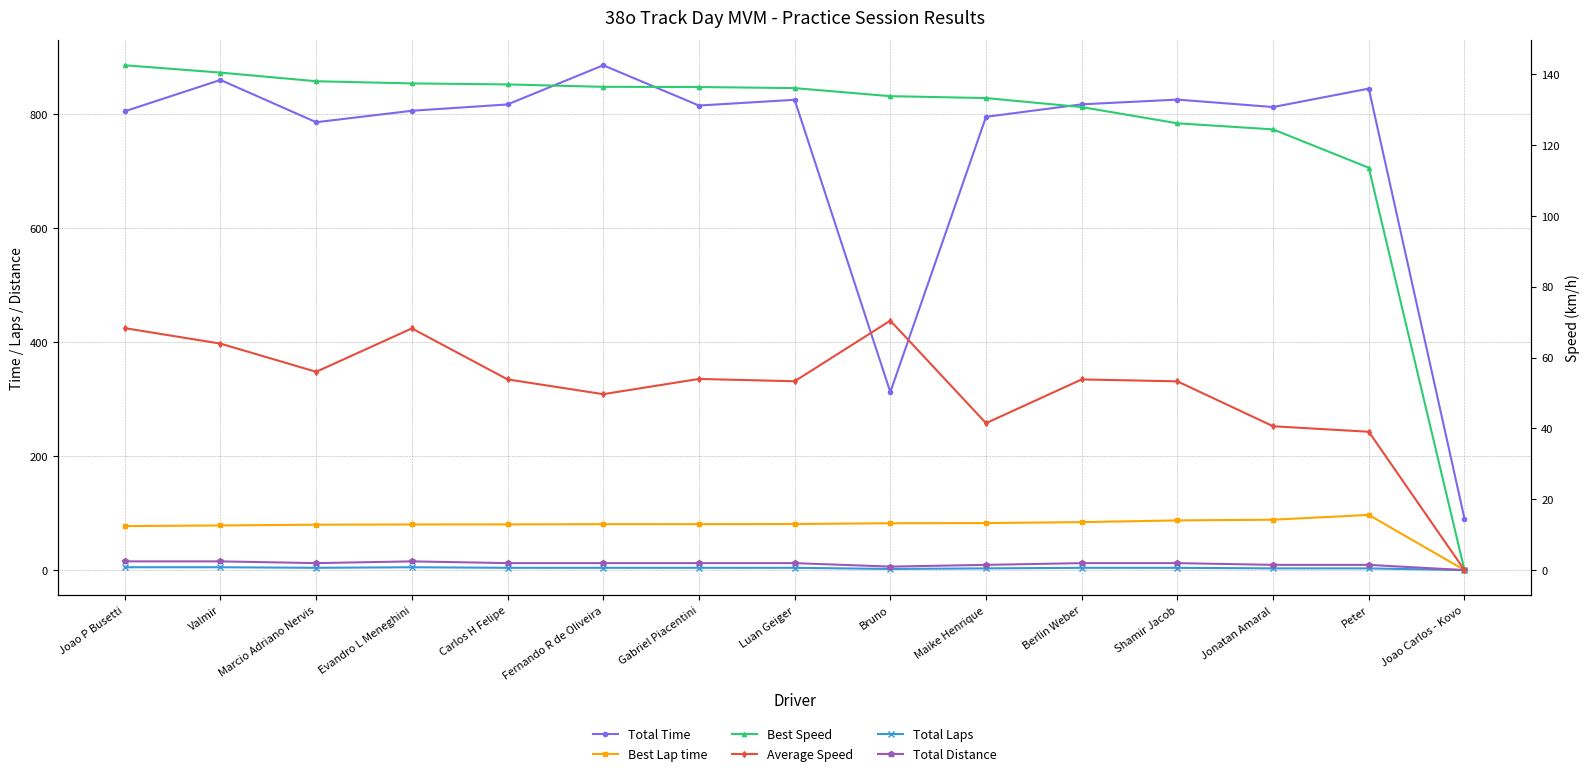

What is the maximum value shown in the chart?

886.3